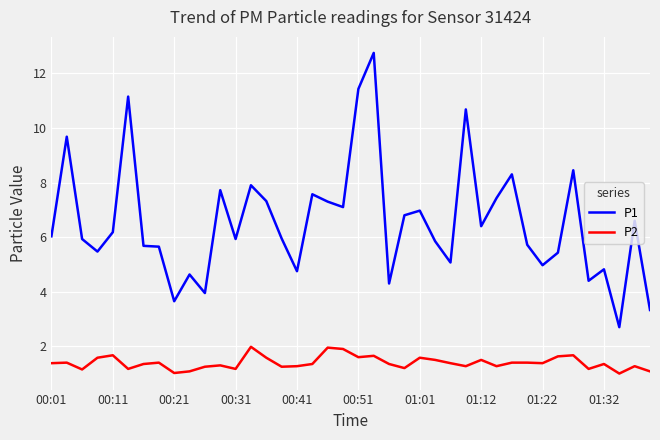

Which series has the largest range (max minus min)?

P1